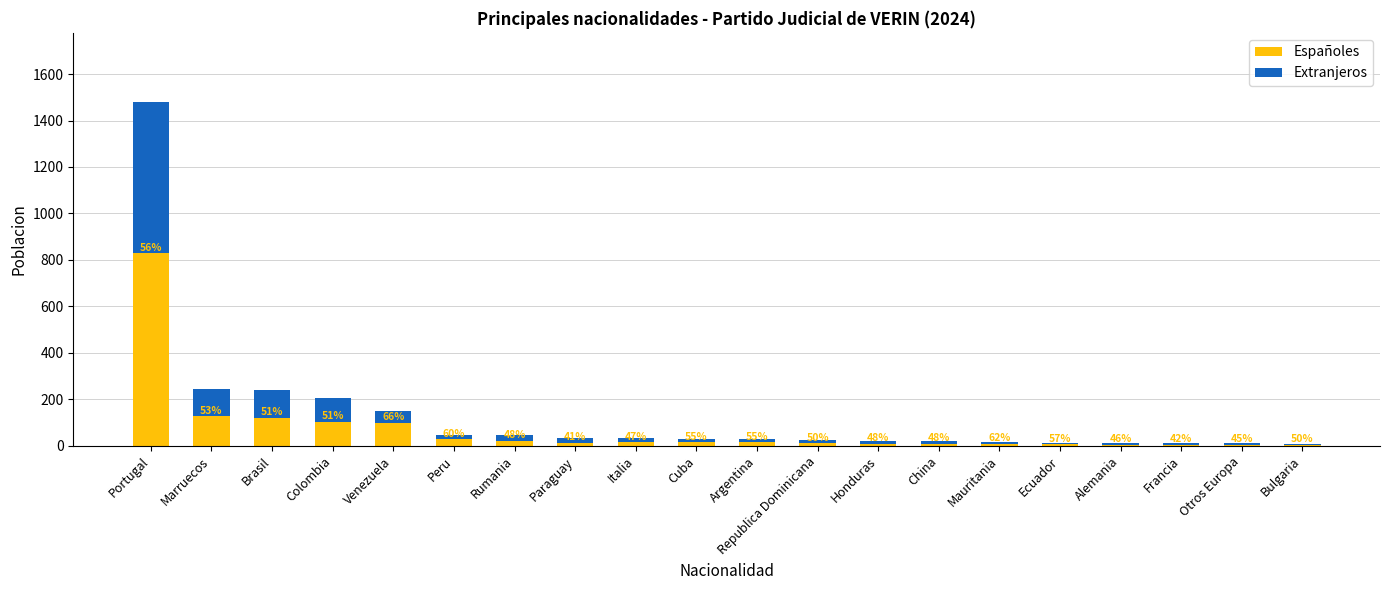

Which has a higher value, Otros Europa or Rumania?

Rumania